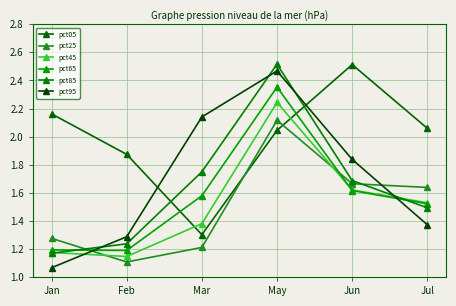

Reading left to right, transcribe all the data shown in this chart.

pct05: Jan=2.2	Feb=1.9	Mar=1.3	May=2.0	Jun=2.5	Jul=2.1
pct25: Jan=1.3	Feb=1.1	Mar=1.2	May=2.1	Jun=1.7	Jul=1.6
pct45: Jan=1.2	Feb=1.1	Mar=1.4	May=2.2	Jun=1.6	Jul=1.5
pct65: Jan=1.2	Feb=1.2	Mar=1.6	May=2.4	Jun=1.6	Jul=1.5
pct85: Jan=1.2	Feb=1.2	Mar=1.7	May=2.5	Jun=1.7	Jul=1.5
pct95: Jan=1.1	Feb=1.3	Mar=2.1	May=2.5	Jun=1.8	Jul=1.4